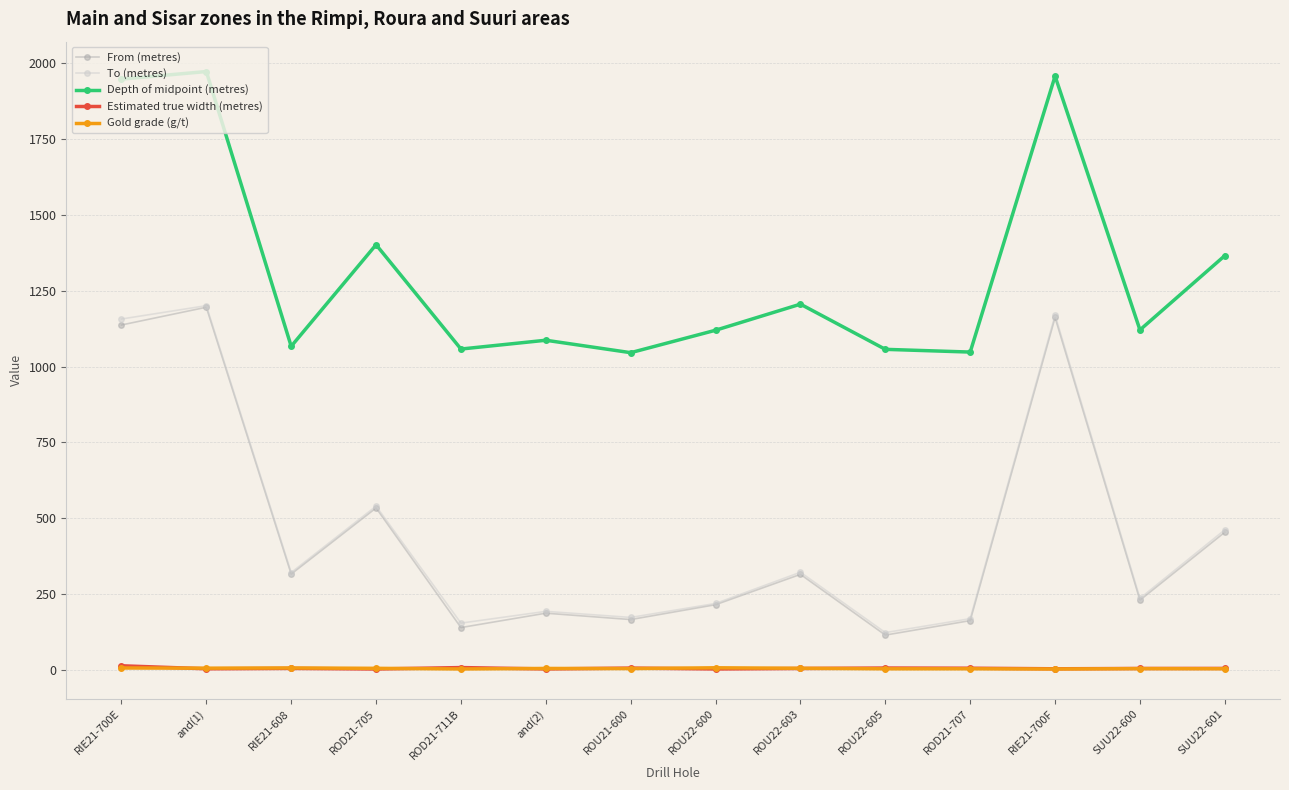

True or false: To (metres) and Depth of midpoint (metres) intersect in this chart.

False